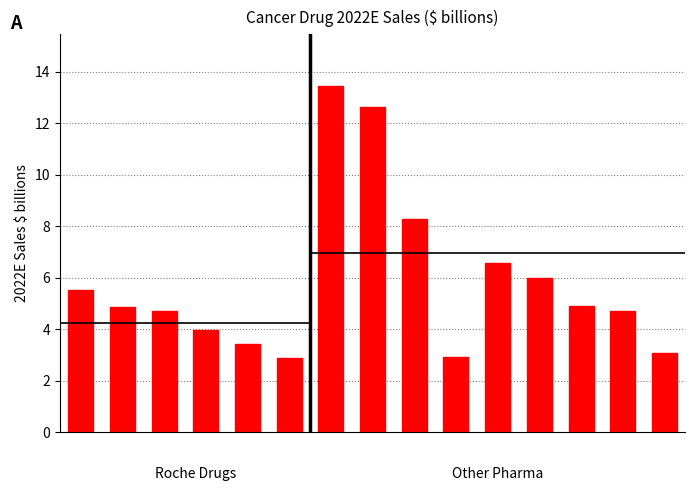

What is the value of the 12th bar from the left?

6.0